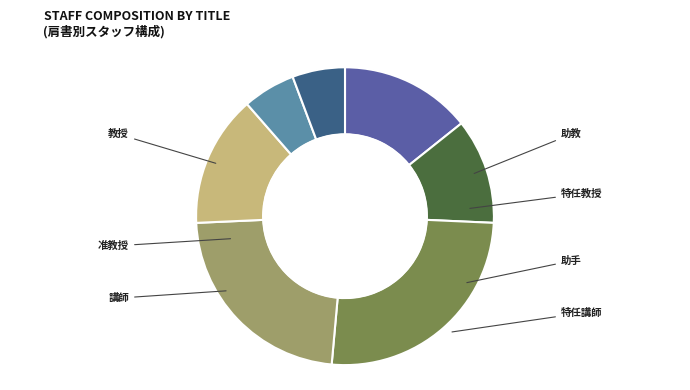

What portion of the pie excludes 特任講師?

94.3%